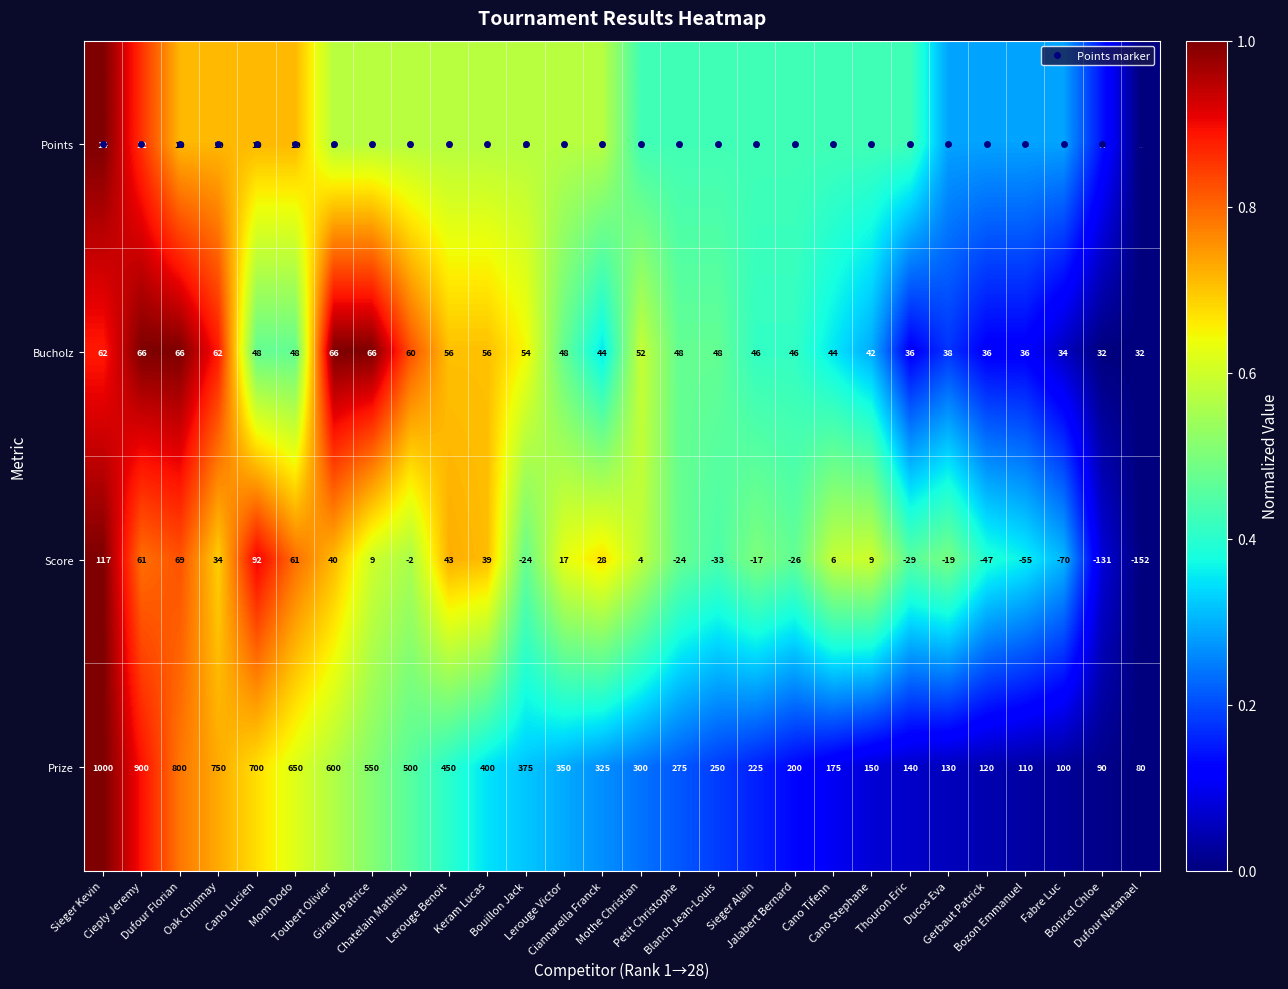

At how many categories does at least one series exceed 0?

28